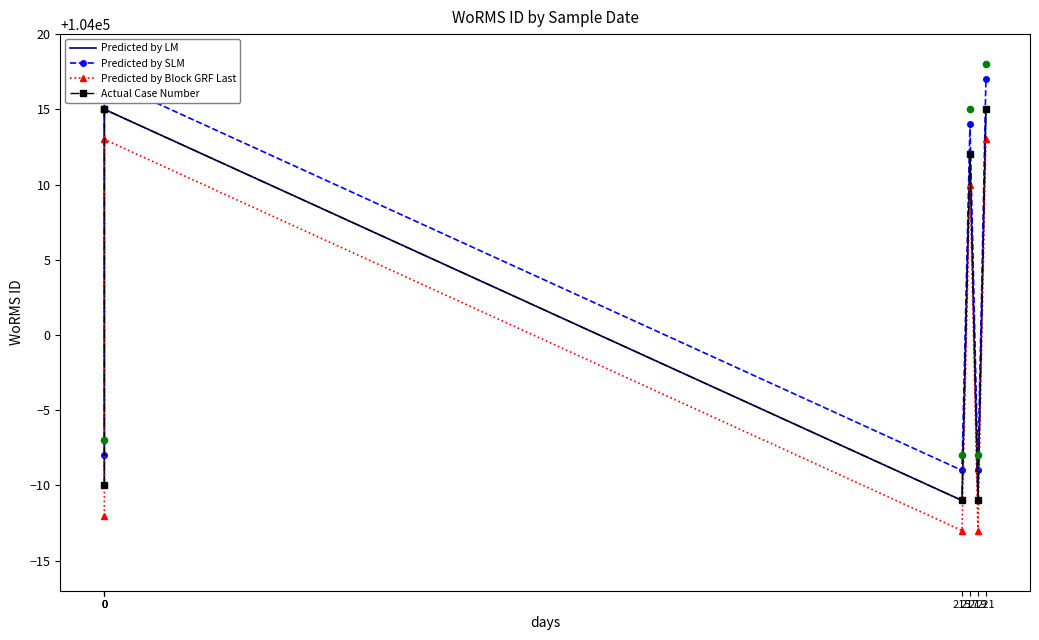

Is the value of Actual Case Number at 0 greater than the value of Predicted by LM at 219?

Yes